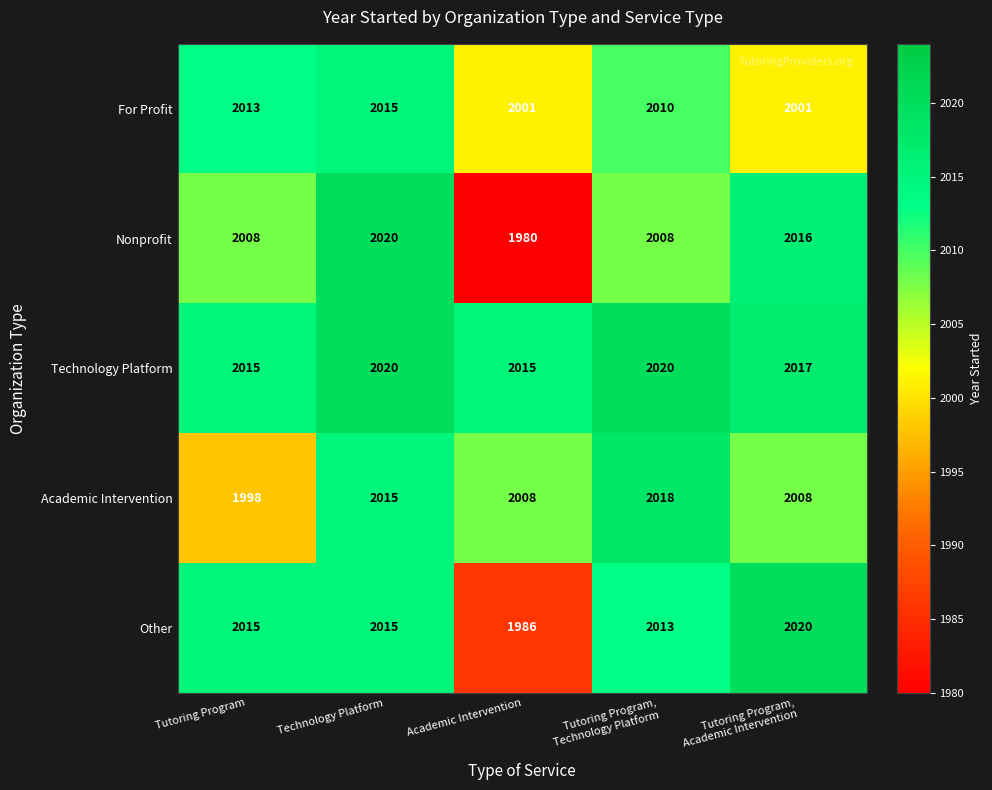

What is the difference between the maximum and minimum values in the For Profit series?

14